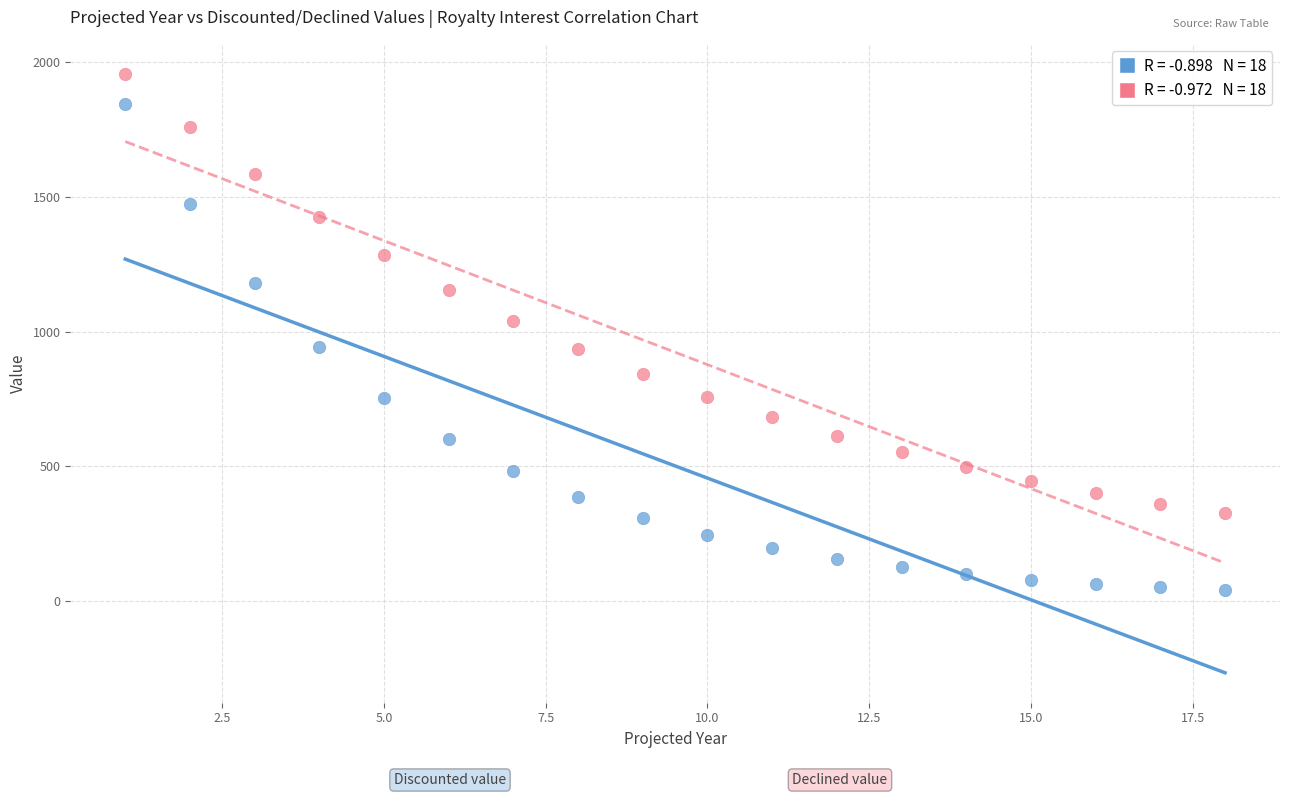

Across all data points, what is the range of X values (max minus min)?

17.0